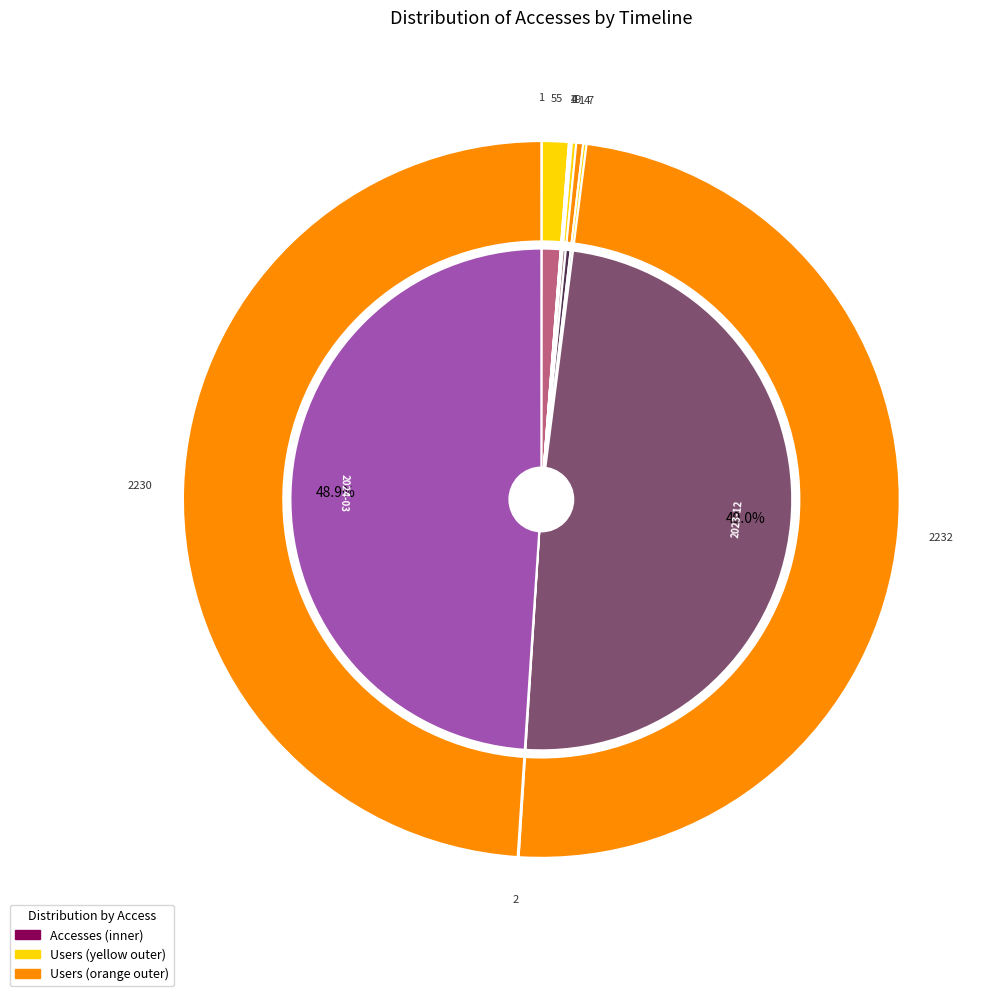

What is the largest slice in the pie chart?

2023-12